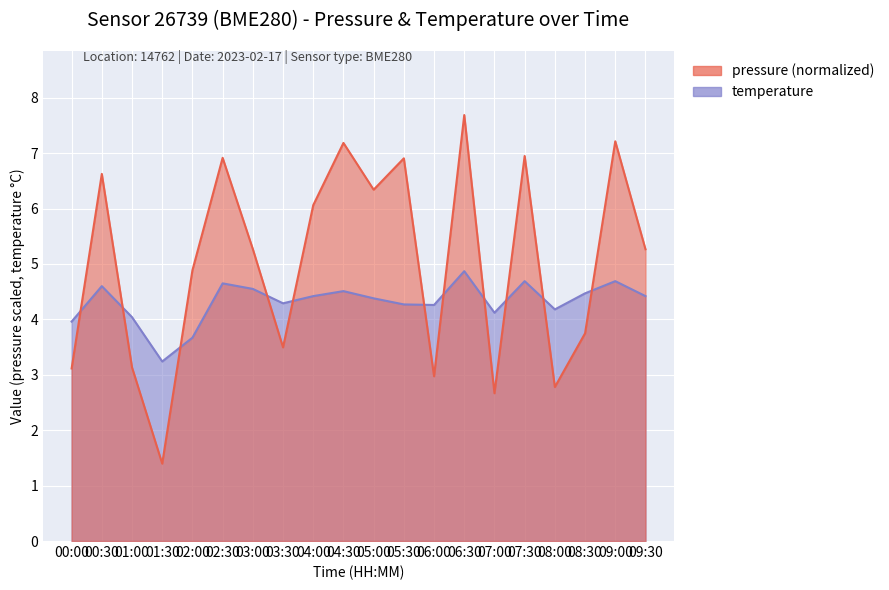

At which label does pressure reach its minimum?

01:30